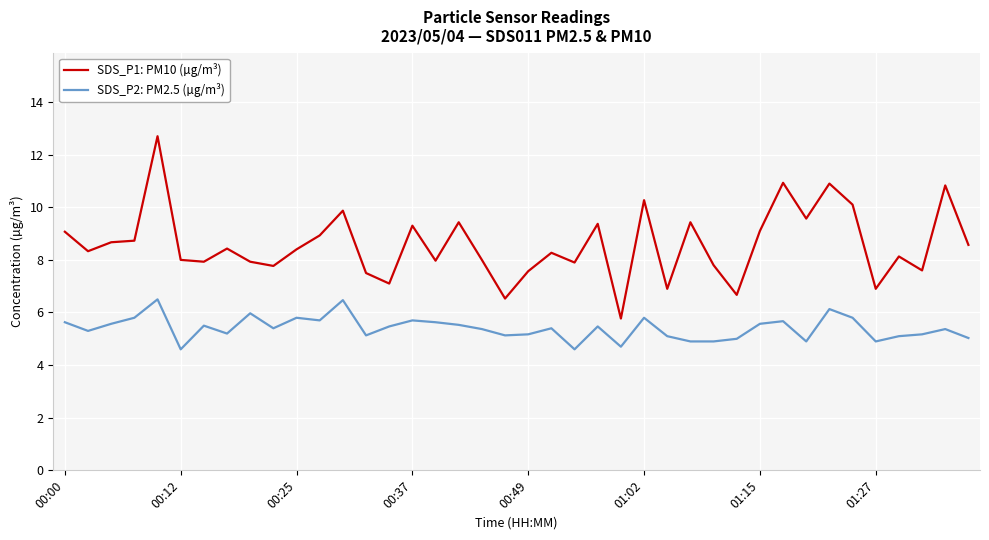

True or false: SDS_P1: PM10 (µg/m³) and SDS_P2: PM2.5 (µg/m³) cross at least once.

False